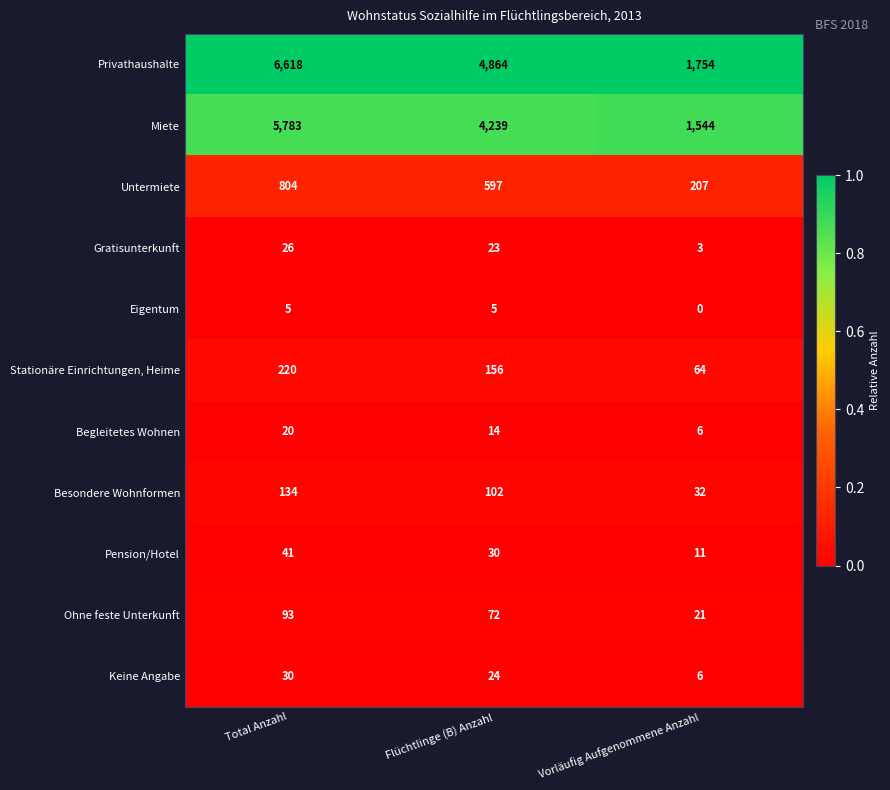

At how many categories does at least one series exceed 0?

3